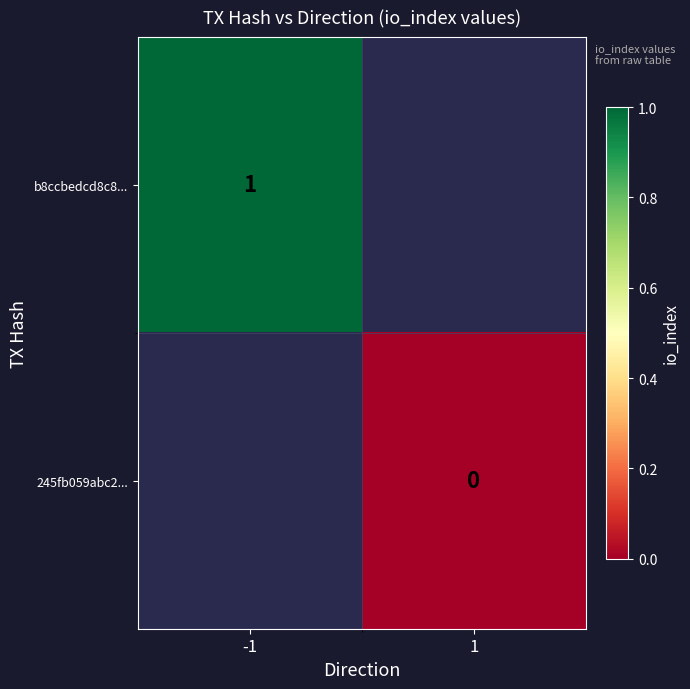

The value of b8ccbedcd8c8... at -1 is 1. True or false?

True